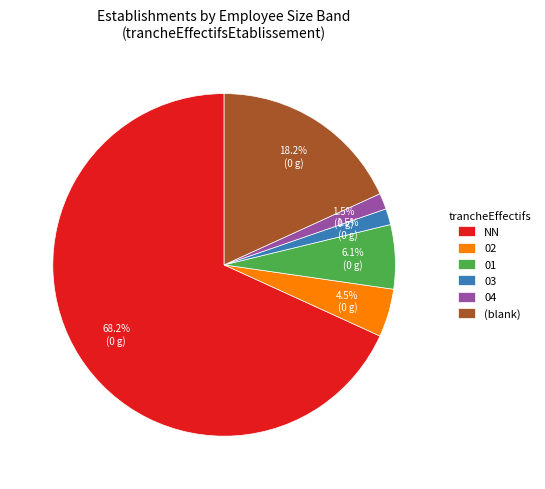

To the nearest percent, what is the difference between the largest and smallest slice percentages?

67%